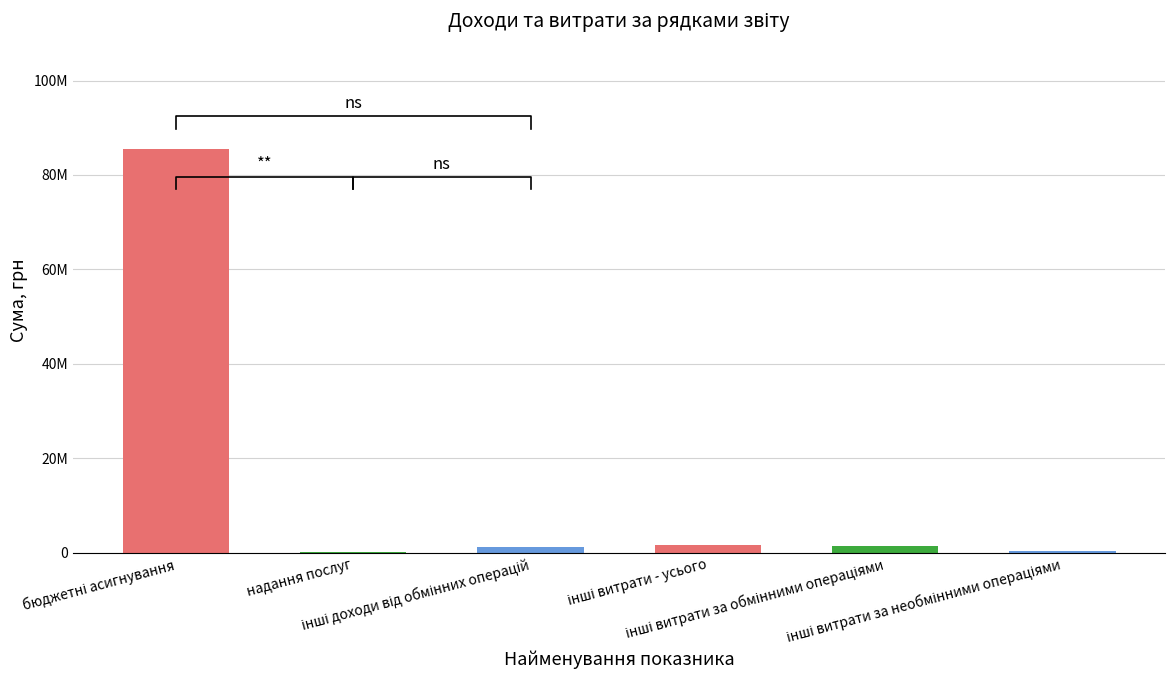

What is the label of the 1st bar from the right?

інші витрати за необмінними операціями